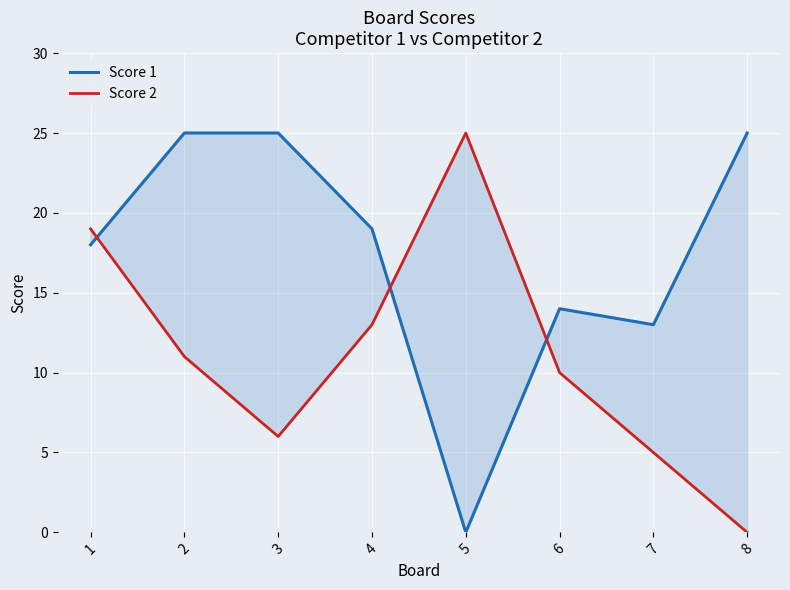

What is the approximate value of Score 1 at 8, to the nearest 10?

20